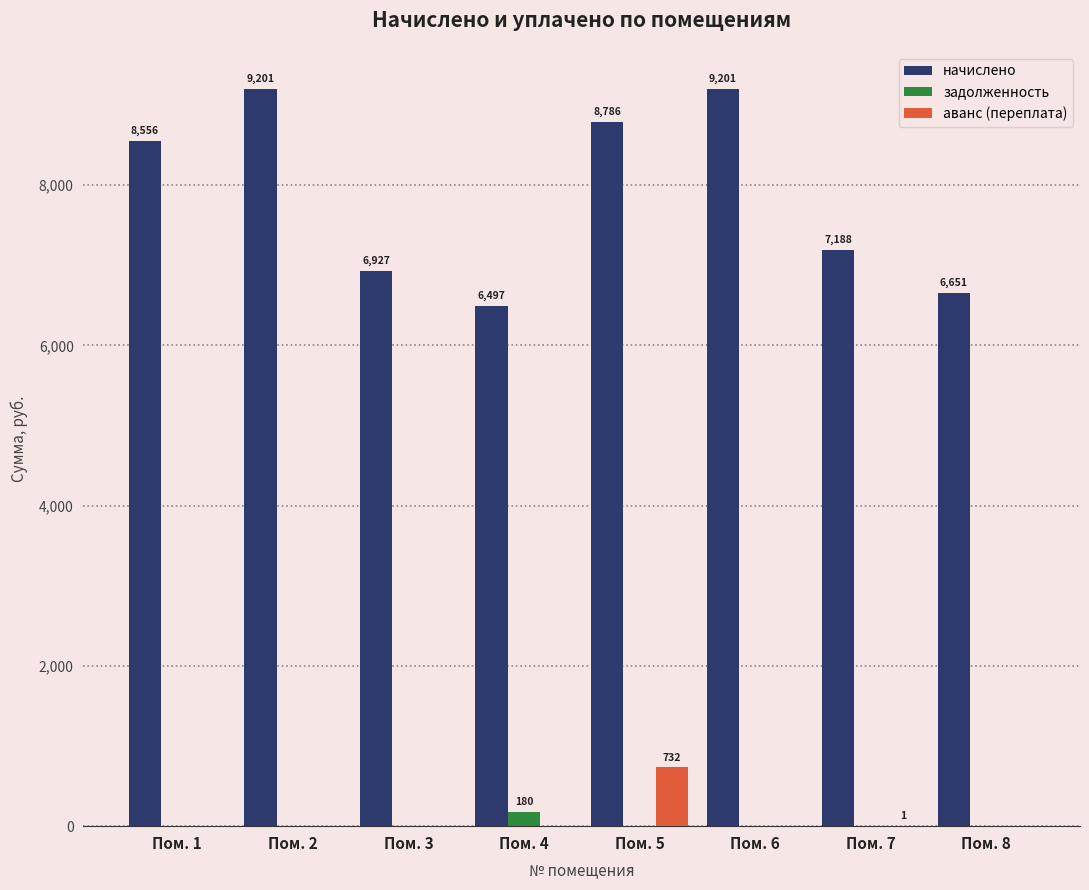

What is the highest value of the аванс (переплата) series?

732.2